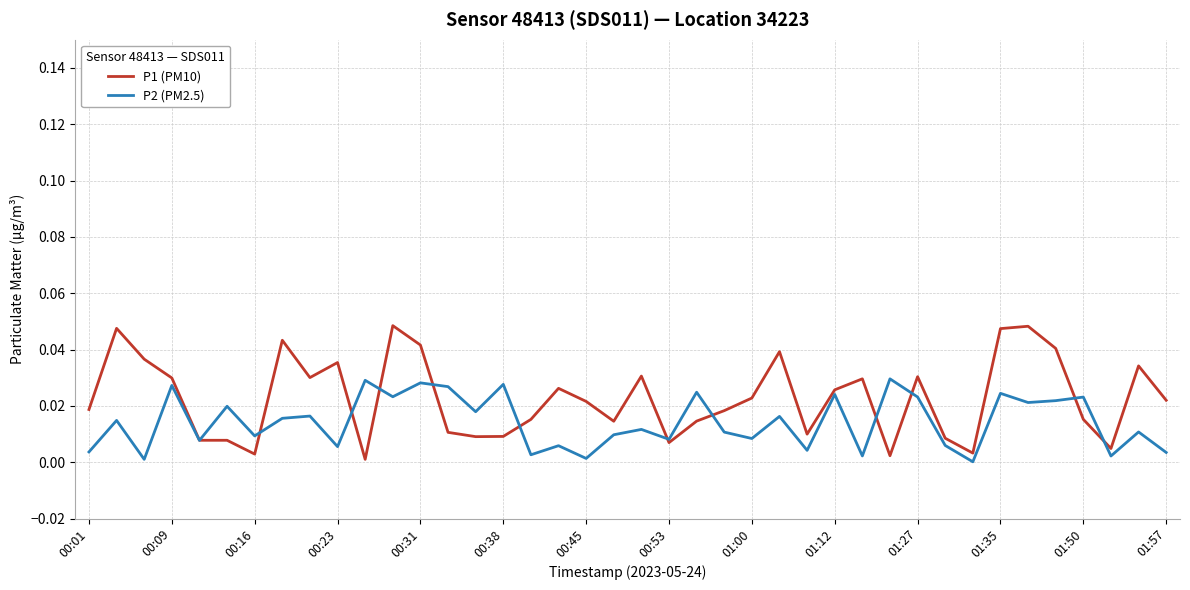

How many lines are shown in the chart?

2